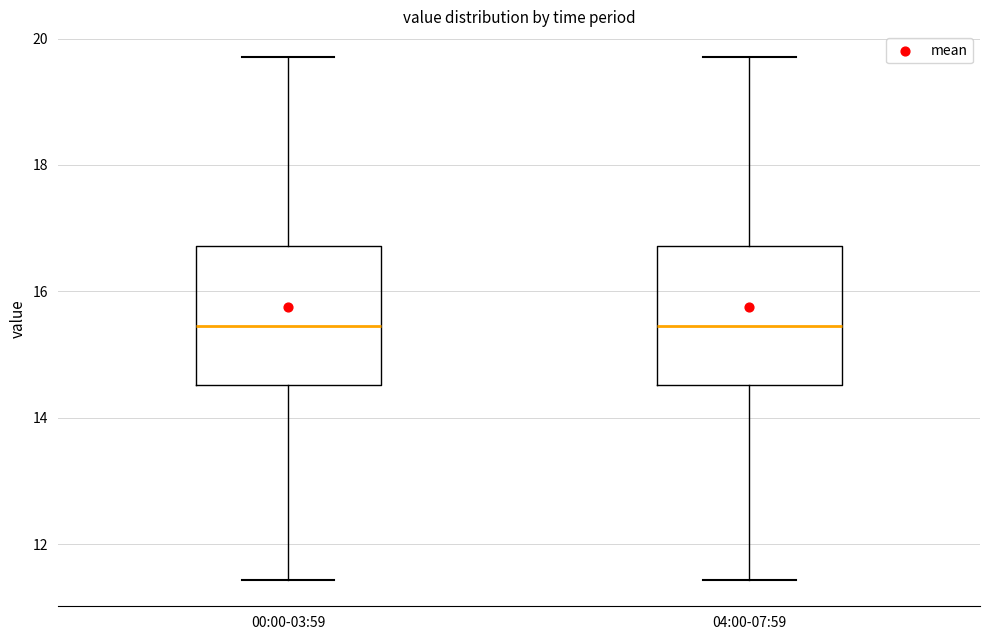

Reading left to right, transcribe this box plot: for each box, give where its median line is, the range the box spans, and where its two whiskers end, as read against the y-axis. The values are not printed on the chart, so give them approximately, as read against the axis.

00:00-03:59: median 15.4, box 14.6 to 16.8, whiskers 11.4 to 19.8
04:00-07:59: median 15.4, box 14.6 to 16.8, whiskers 11.4 to 19.8